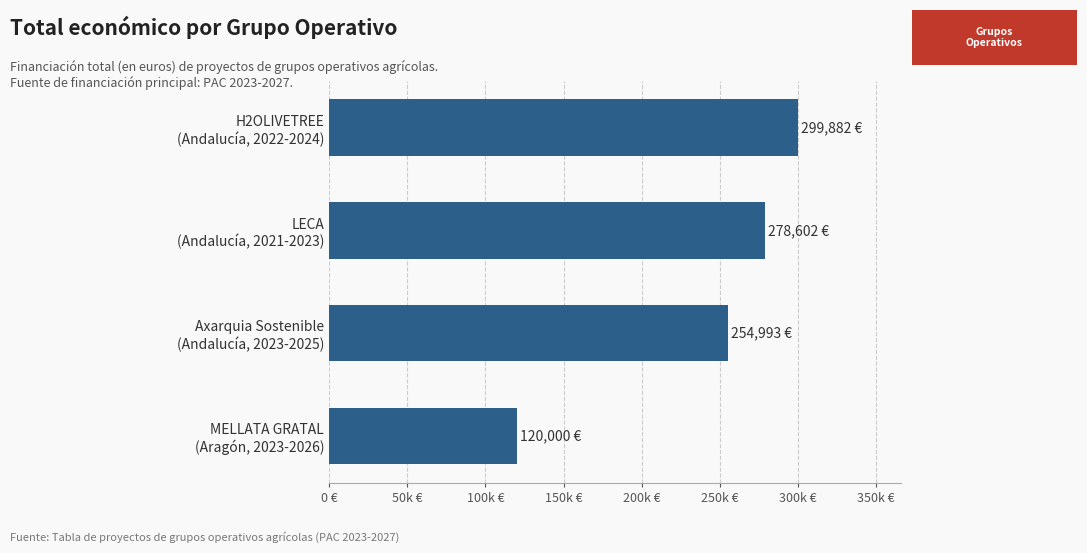

Are the bars horizontal?

Yes